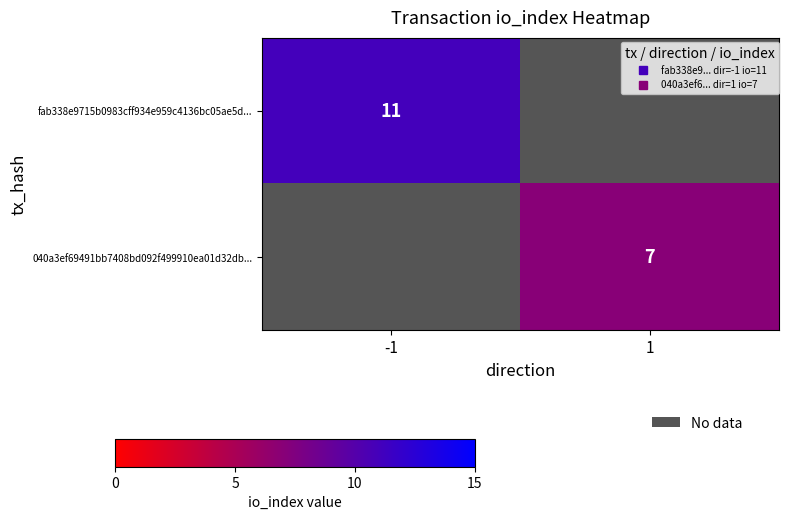

List the series in order of their peak value, highest first.

fab338e9715b0983cff934e959c4136bc05ae5d..., 040a3ef69491bb7408bd092f499910ea01d32db...